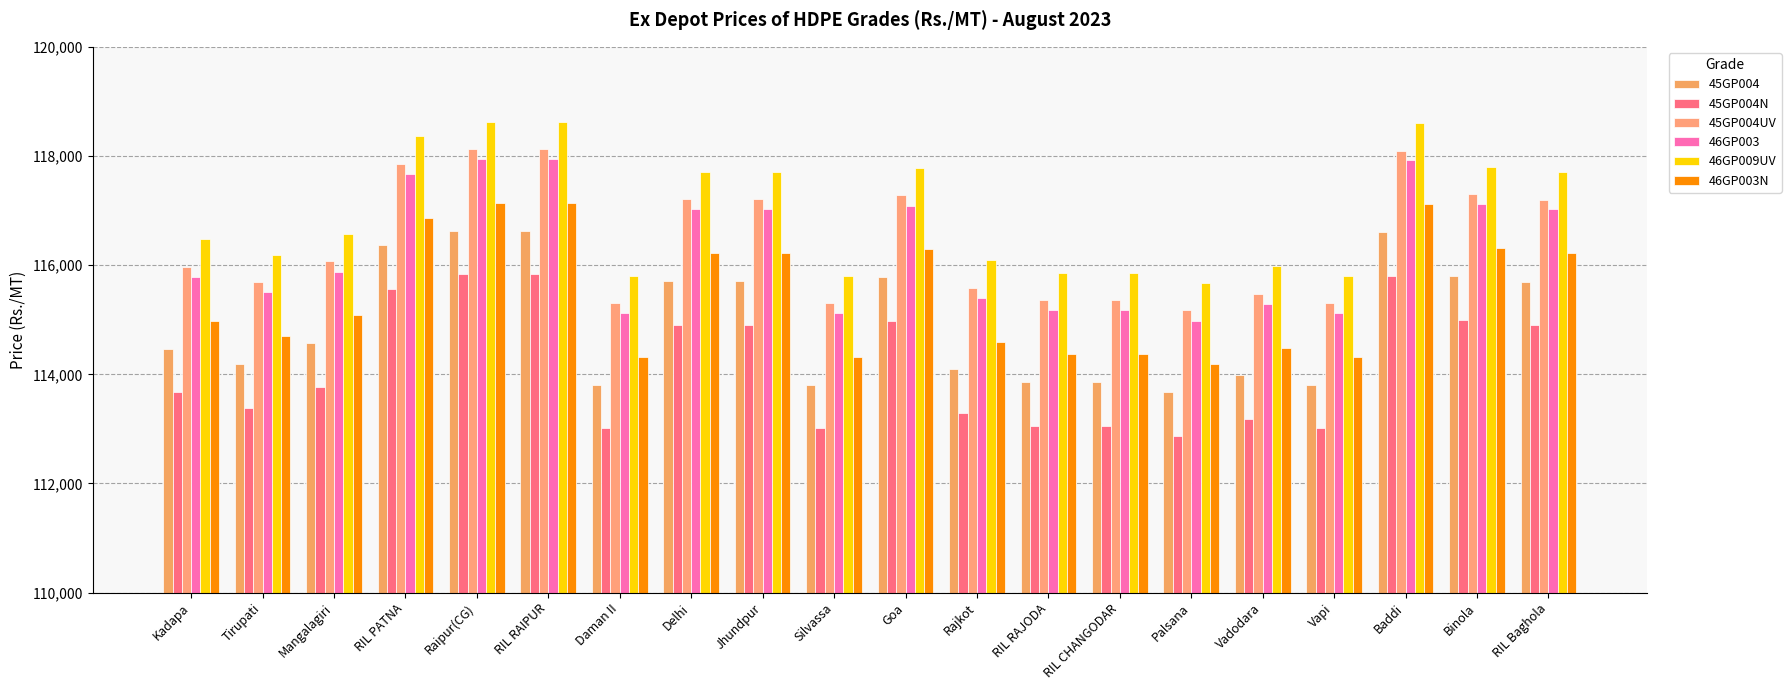

What is the average value of the 45GP004N series?

114152